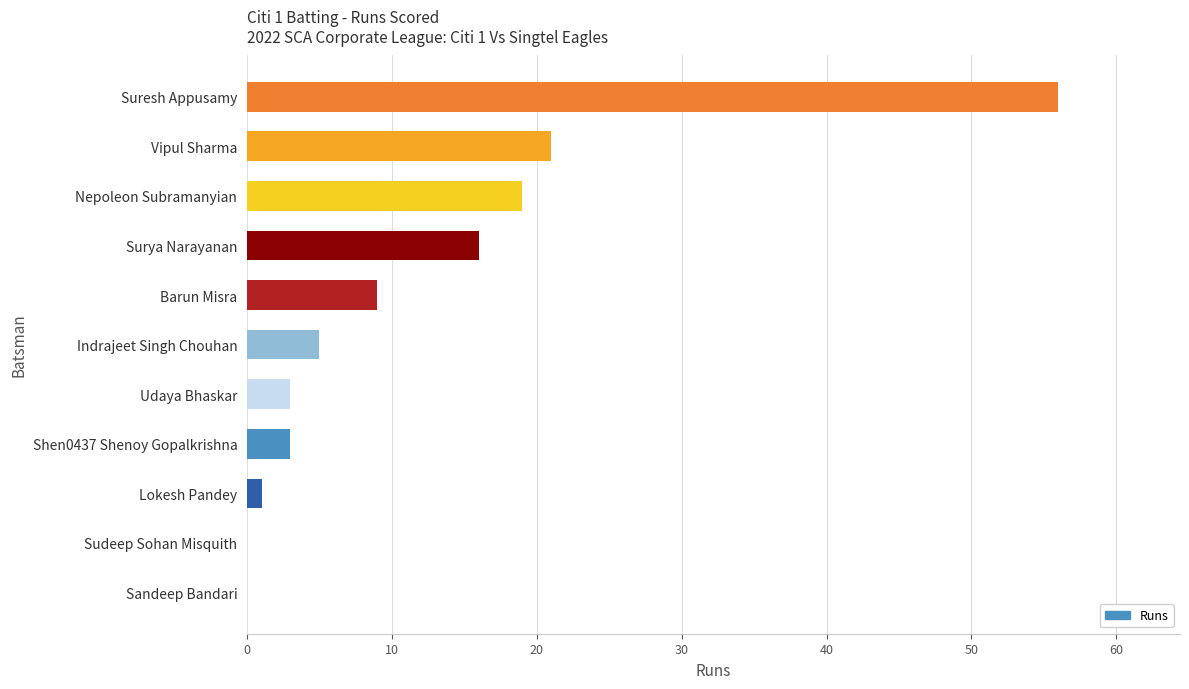

Between Udaya Bhaskar and Sudeep Sohan Misquith, which is larger?

Udaya Bhaskar